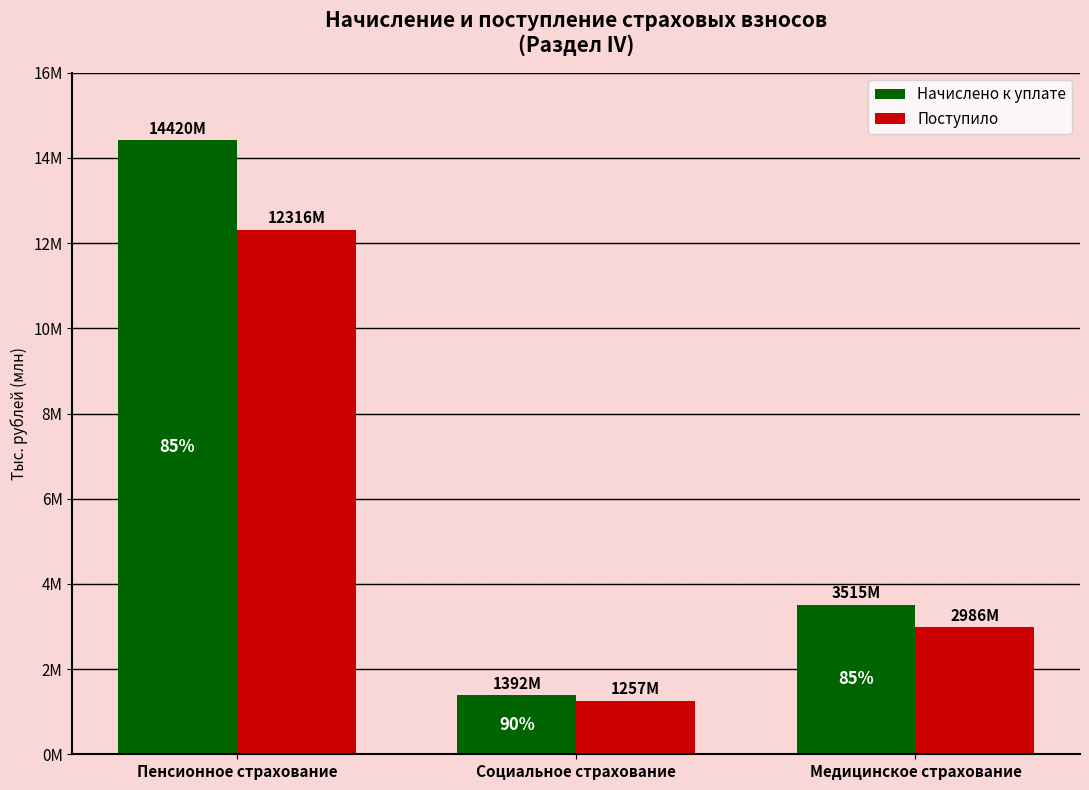

What are all the series names shown in the legend?

Начислено к уплате, Поступило